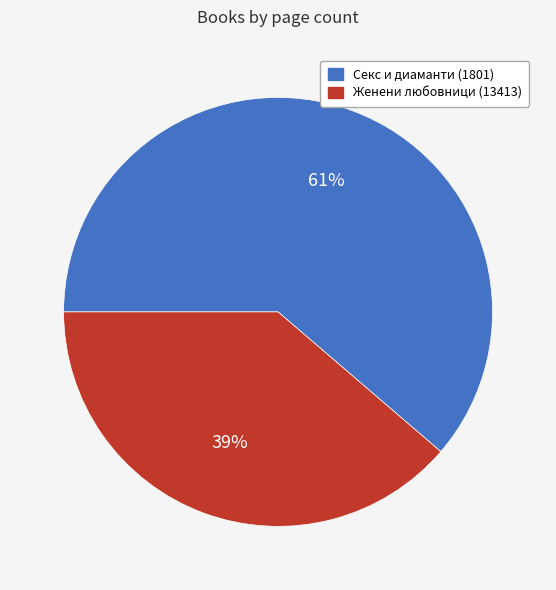

How many segments does this pie chart have?

2